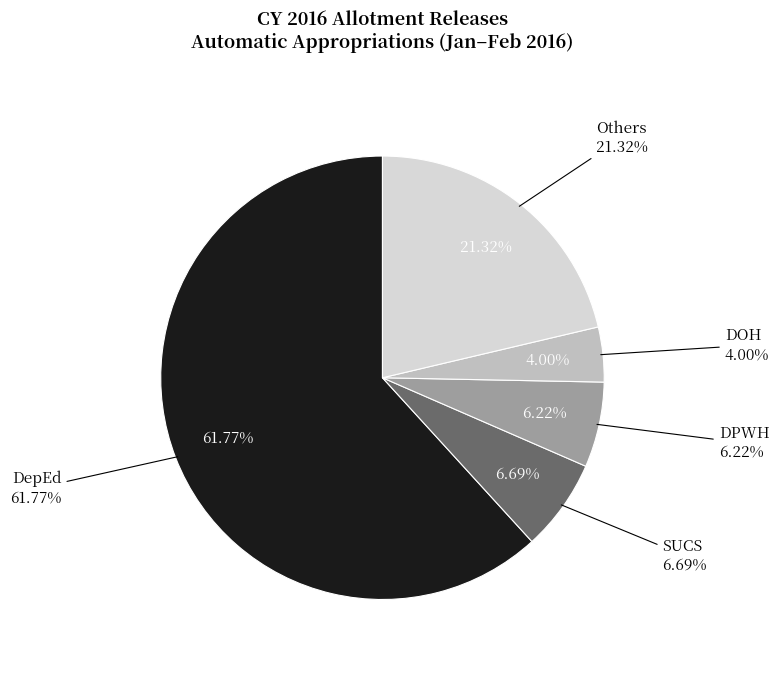

Is DILG the majority of the pie?

No